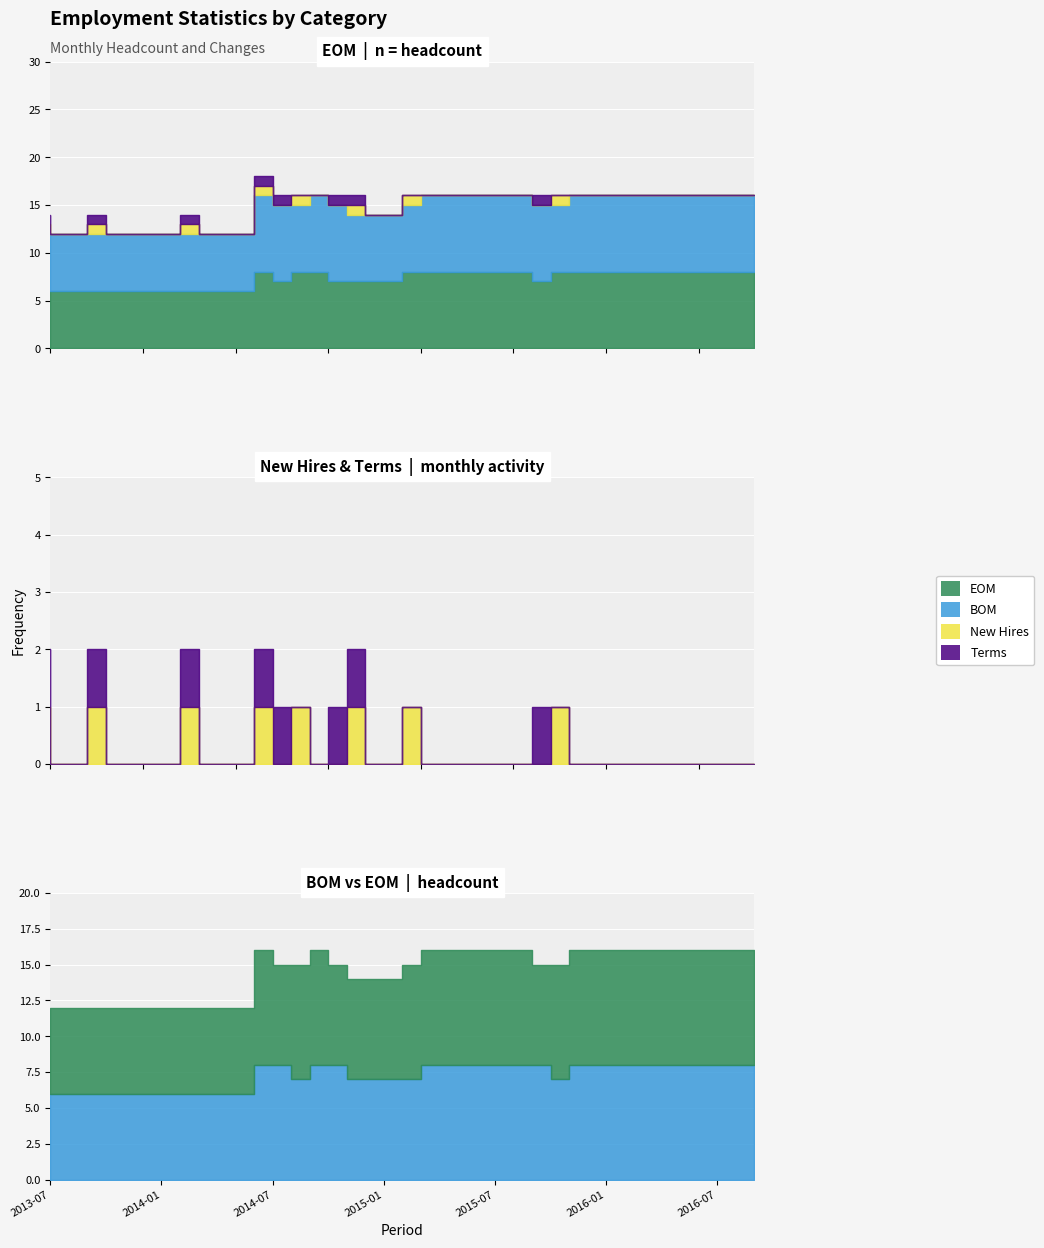

At which category does the chart reach its minimum across all series?

2013-08